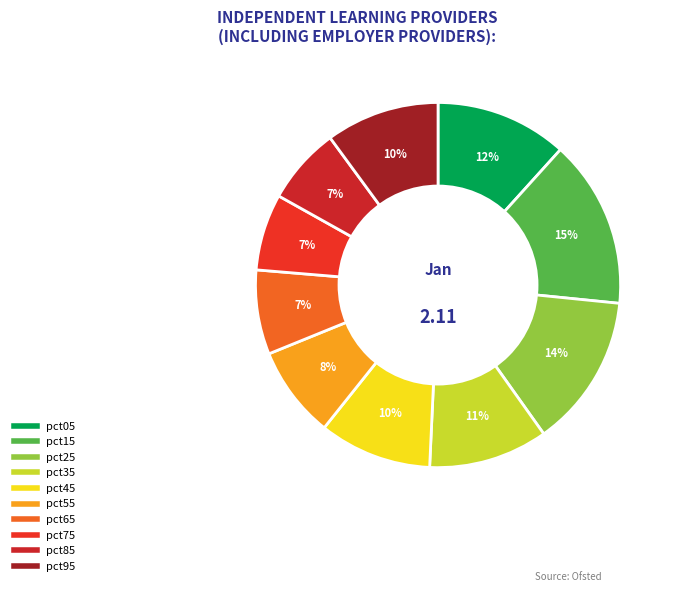

Count the number of slices in the pie.

10